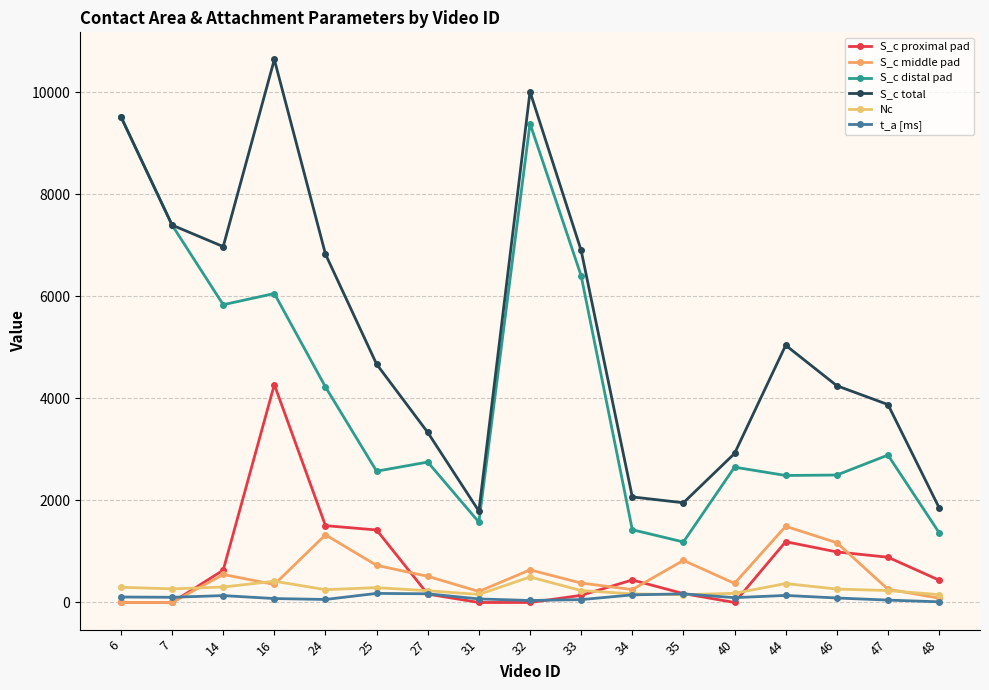

What is the value of the t_a [ms] point at the 15th from the left?

88